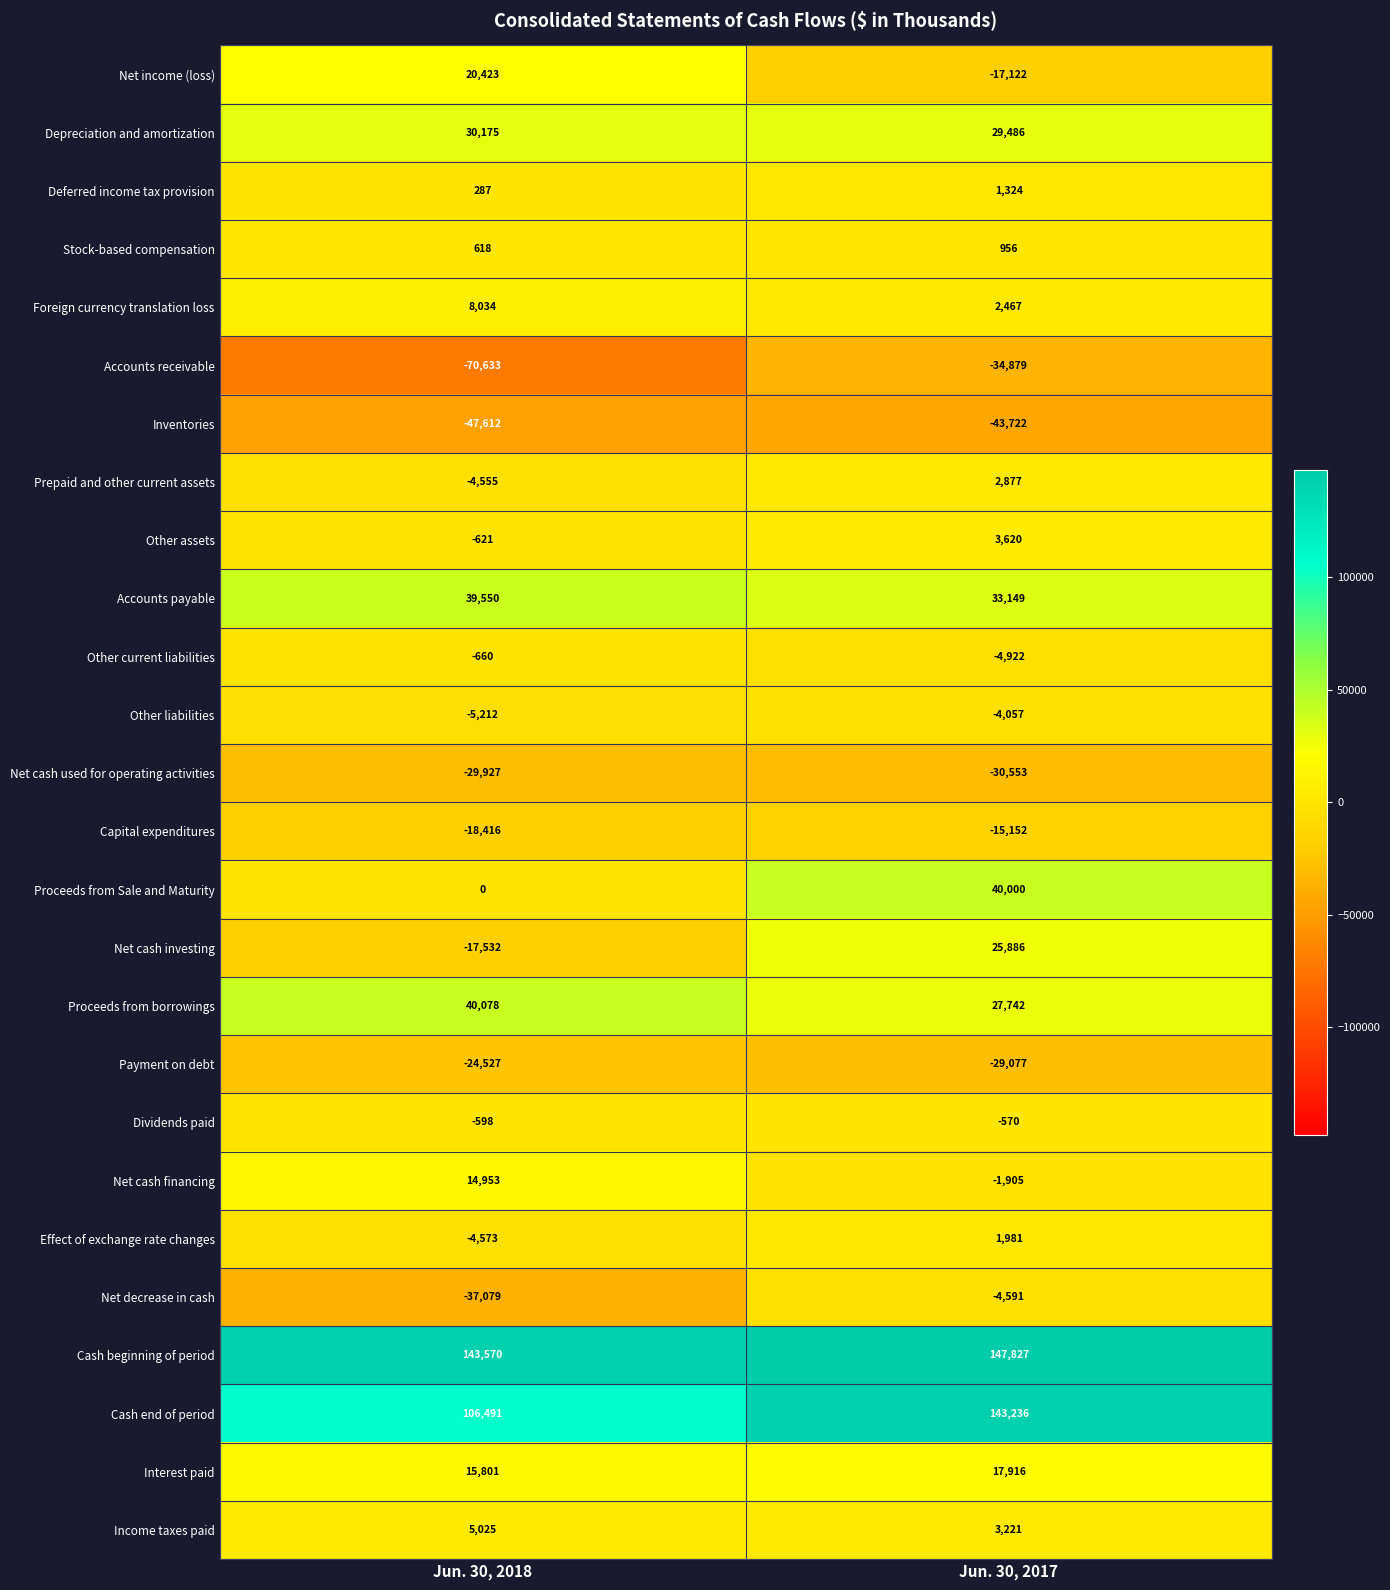

The Other liabilities series shows -6737 at Jun. 30, 2017. True or false?

False